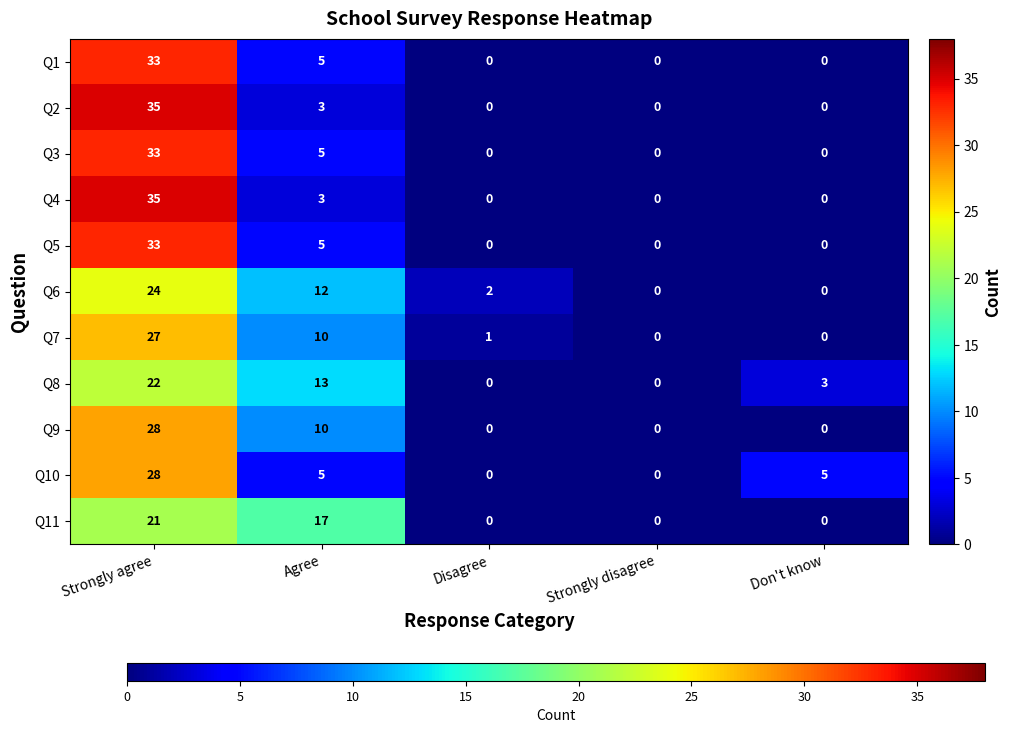

Which series changed the most between Agree and Disagree?

Q11